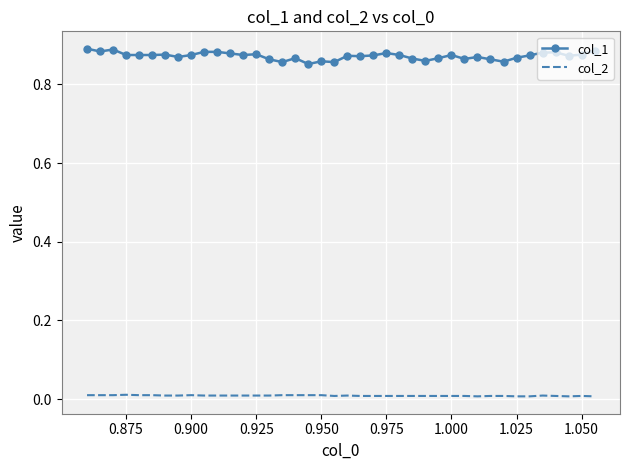

Rank the series by their average value, from lowest to highest.

col_2, col_1